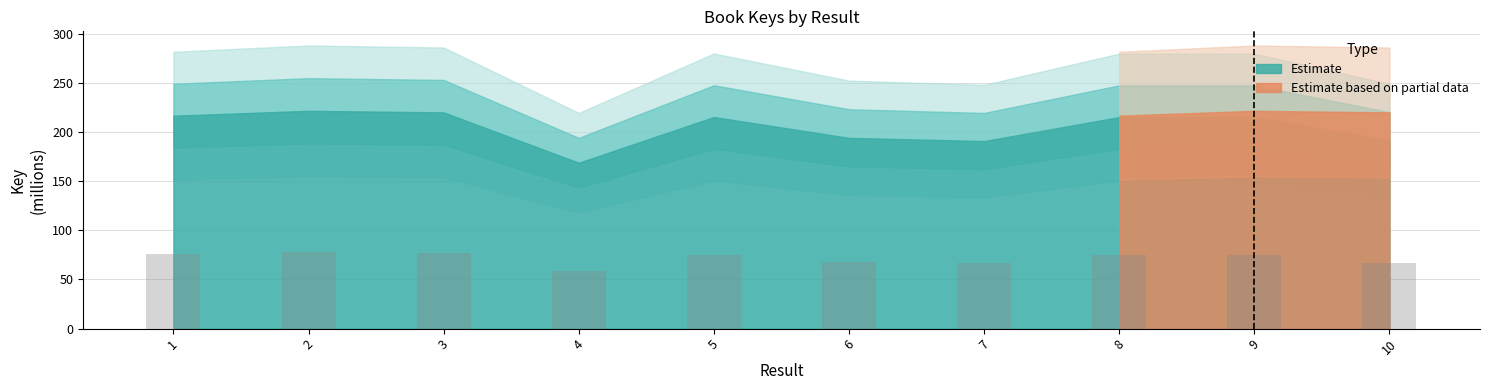

True or false: the data shows 77.5 at 2.

True